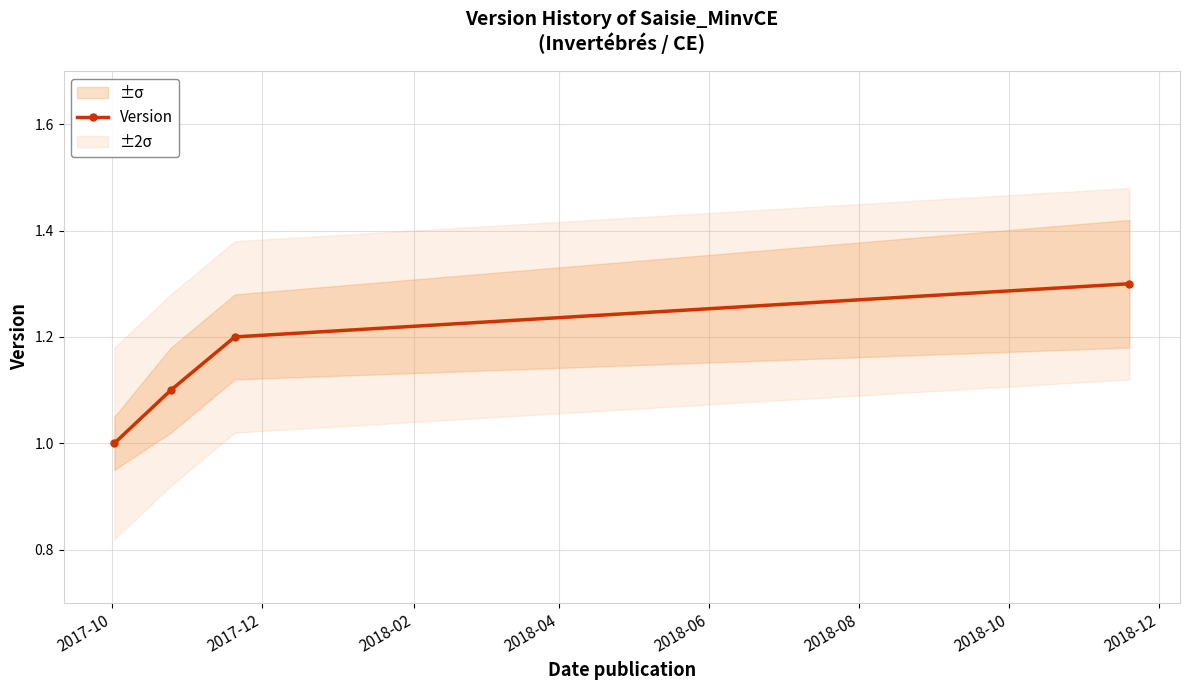

What is the average value?

1.1